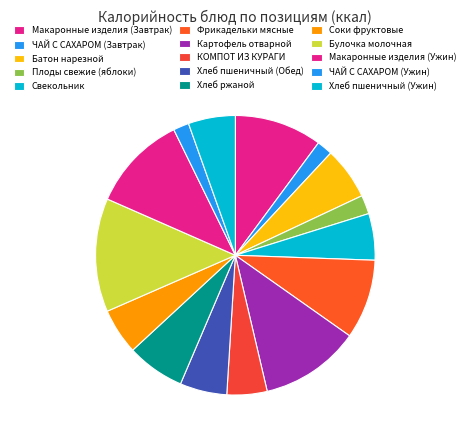

To the nearest percent, what is the average slice percentage?

7%